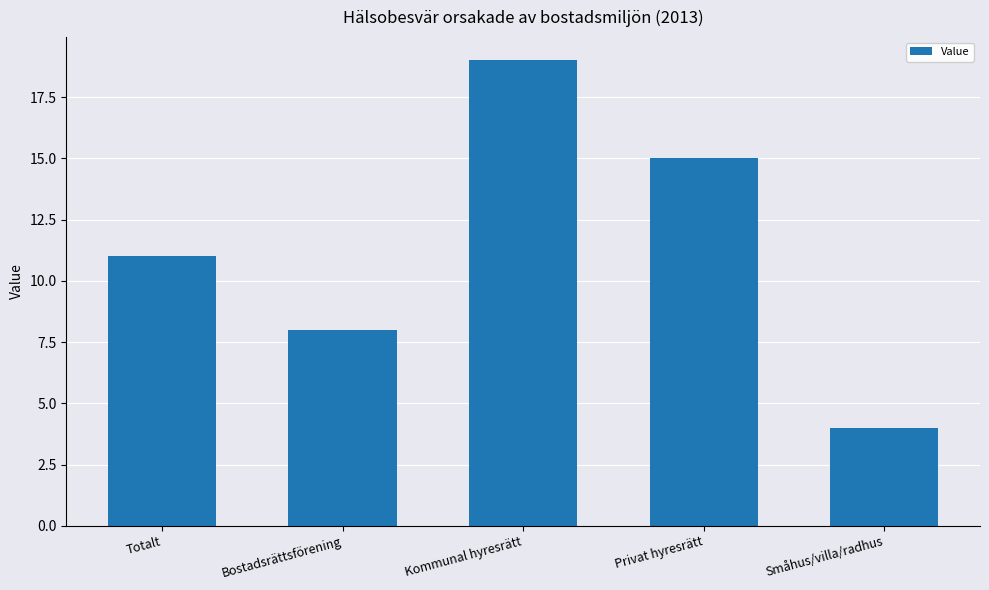

The chart shows a value of 11 at Totalt. True or false?

True